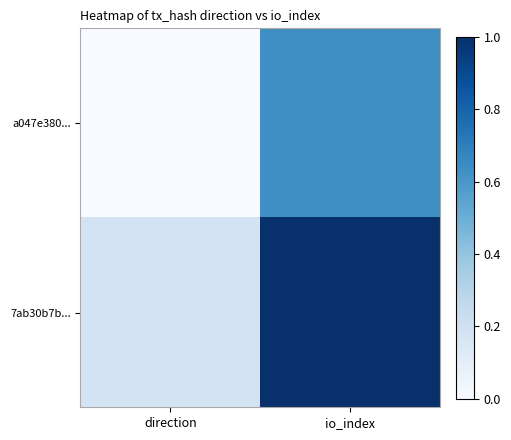

What is the greatest value displayed?

1.0